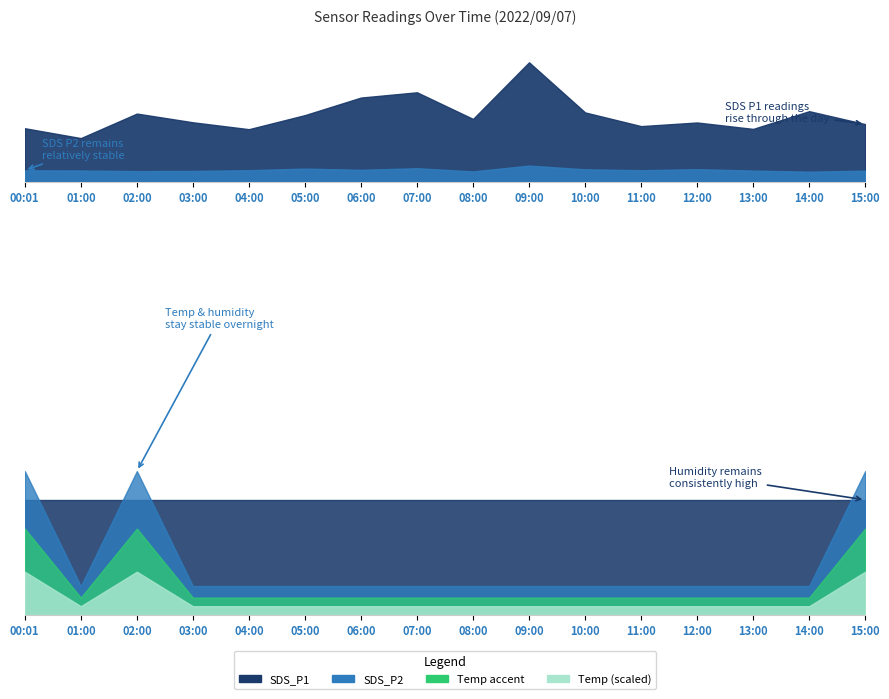

In SDS_P2, how many points are higher than both neighbors (excluding endpoints)?

4